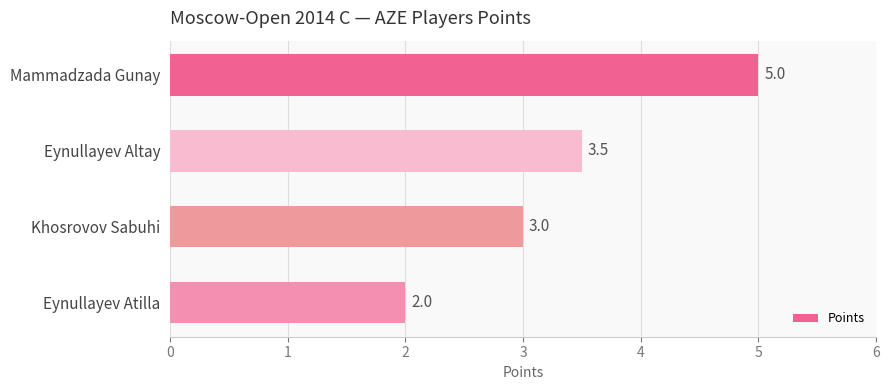

What is the value of the 3rd bar from the top?

3.0